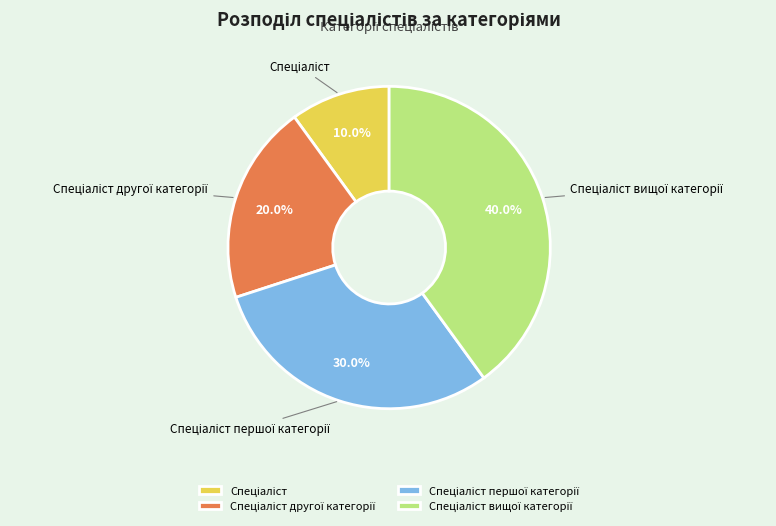

Does any single category account for the majority?

No